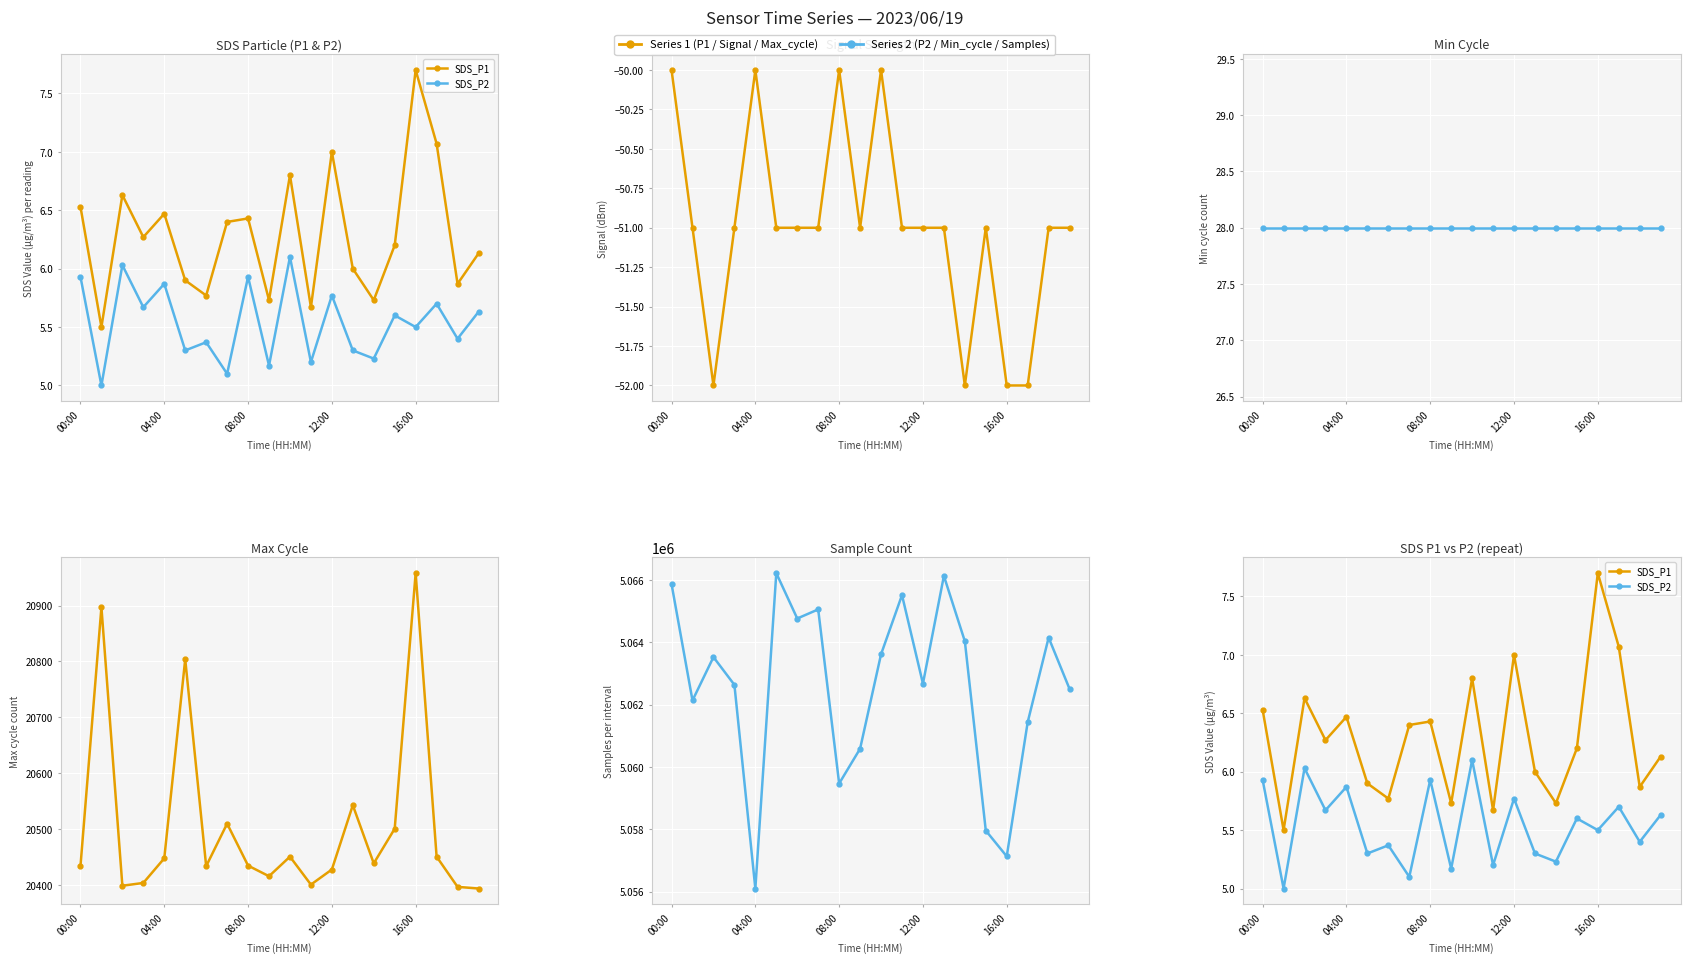

What is the label of the 4th point from the right?

16:00